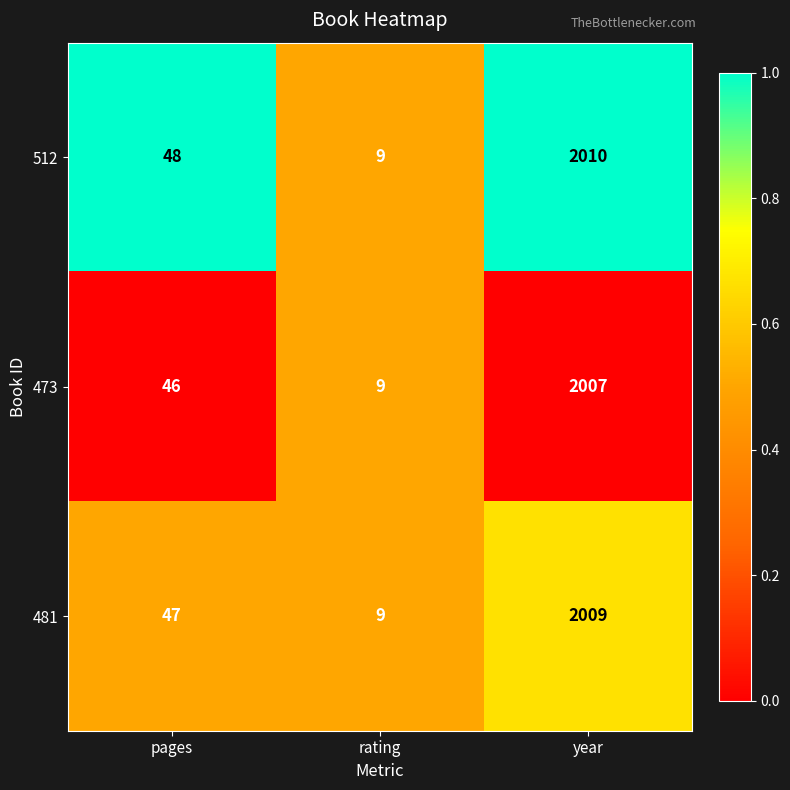

What is the greatest value displayed?

2010